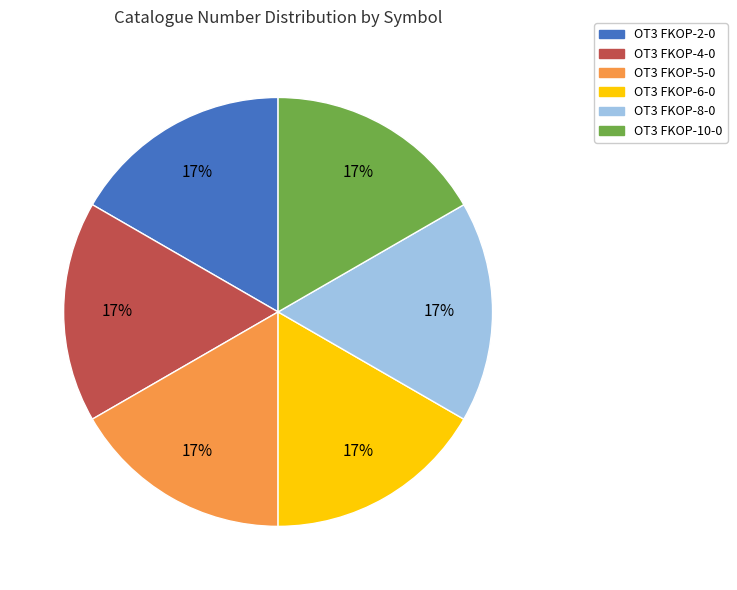

To the nearest percent, what portion does OT3 FKOP-8-0 represent?

17%